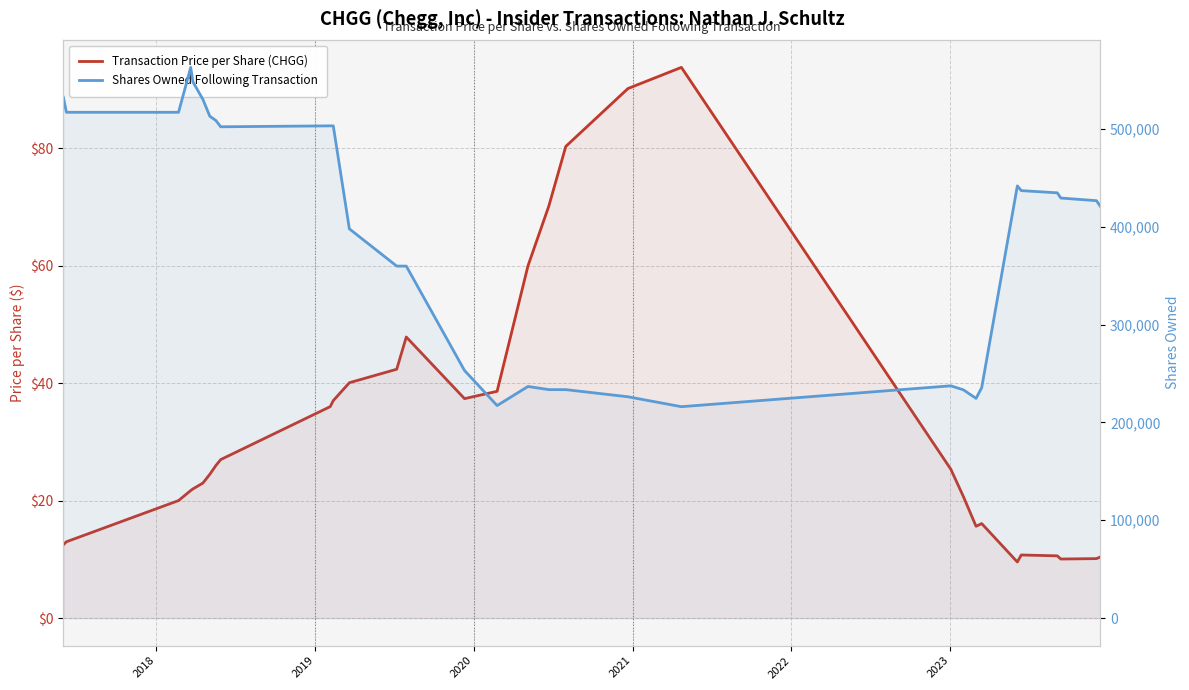

What is the value of the Transaction Price per Share (CHGG) point at the 2nd from the left?

13.0